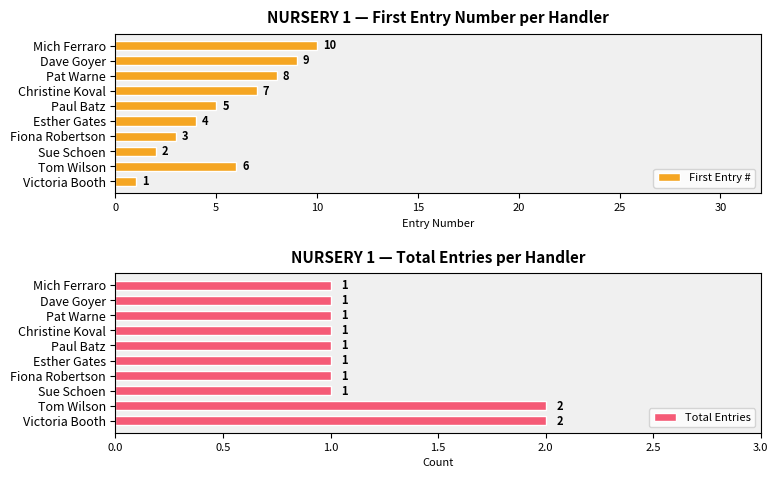

List the labels in order of First Entry # value, smallest first.

Victoria Booth, Sue Schoen, Fiona Robertson, Esther Gates, Paul Batz, Tom Wilson, Christine Koval, Pat Warne, Dave Goyer, Mich Ferraro